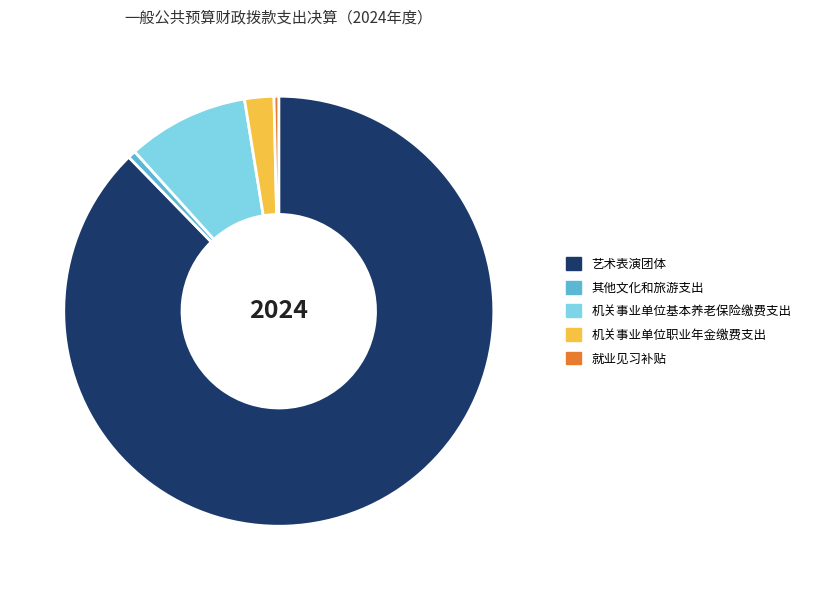

What is the largest slice in the pie chart?

艺术表演团体